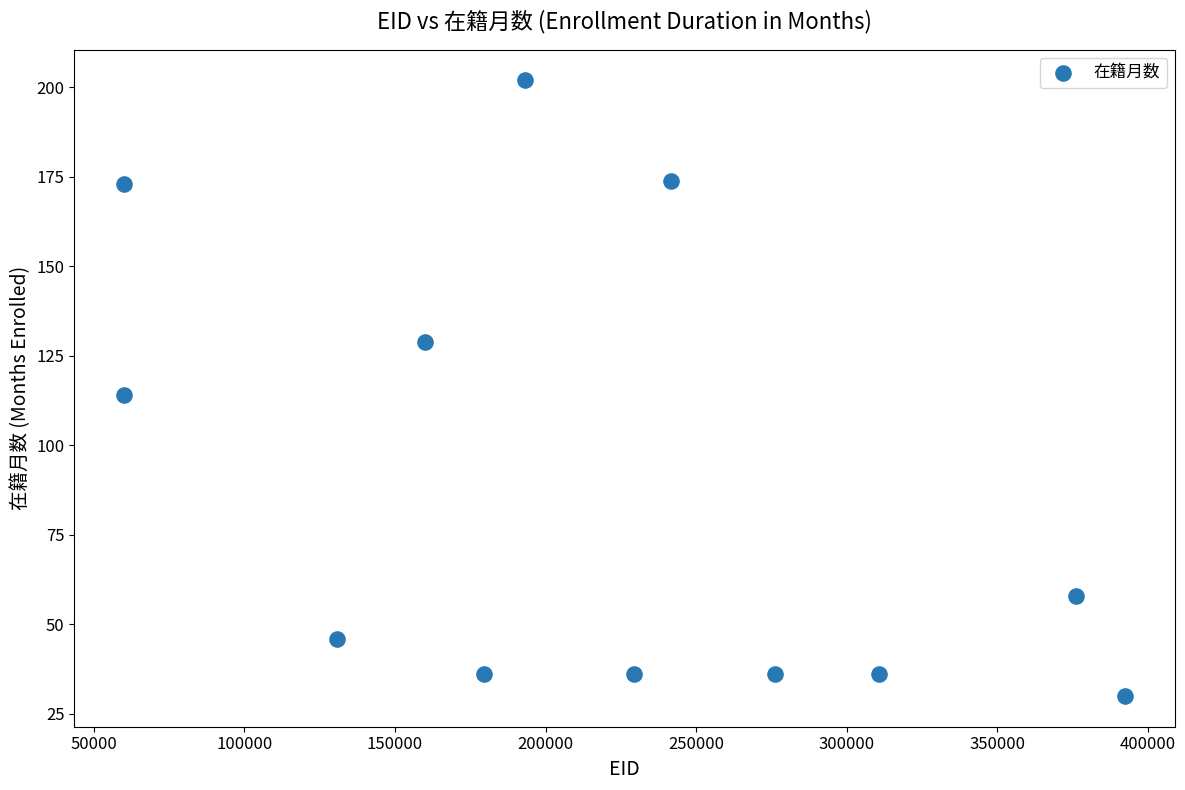

What is the range of X values (max minus min)?

332291